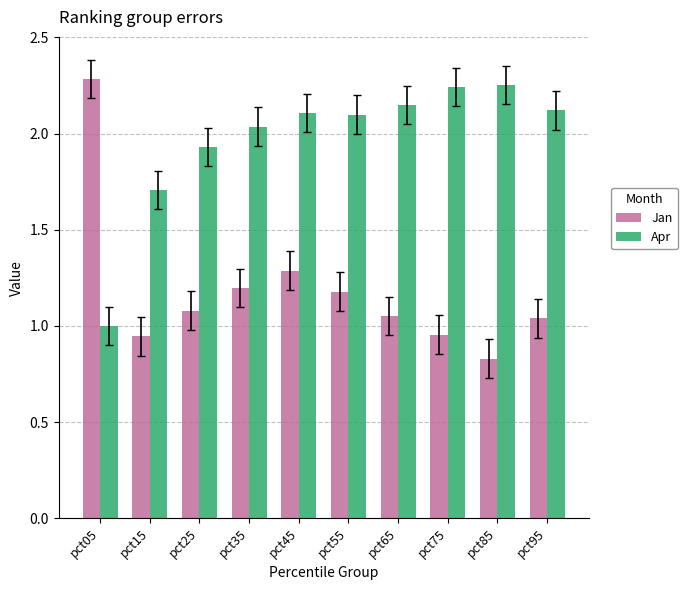

How many groups of bars are there?

10